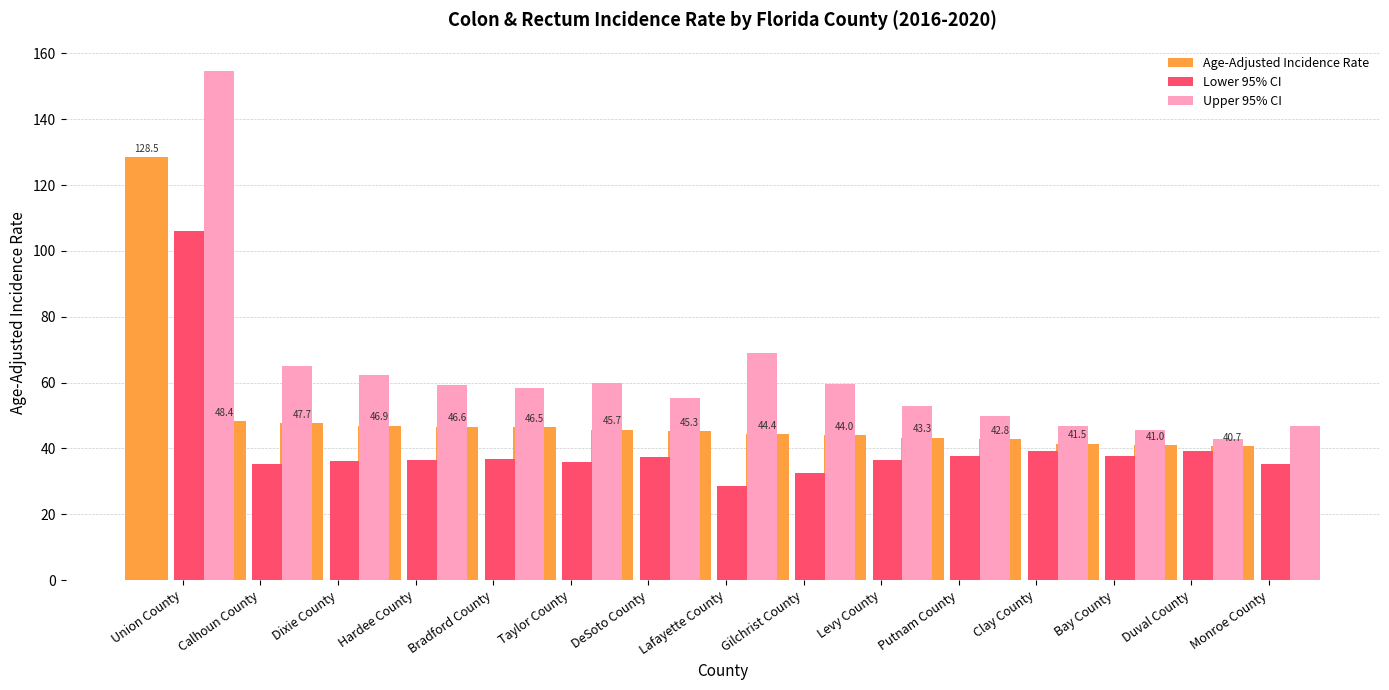

What is the average value of the Age-Adjusted Incidence Rate series?

50.2